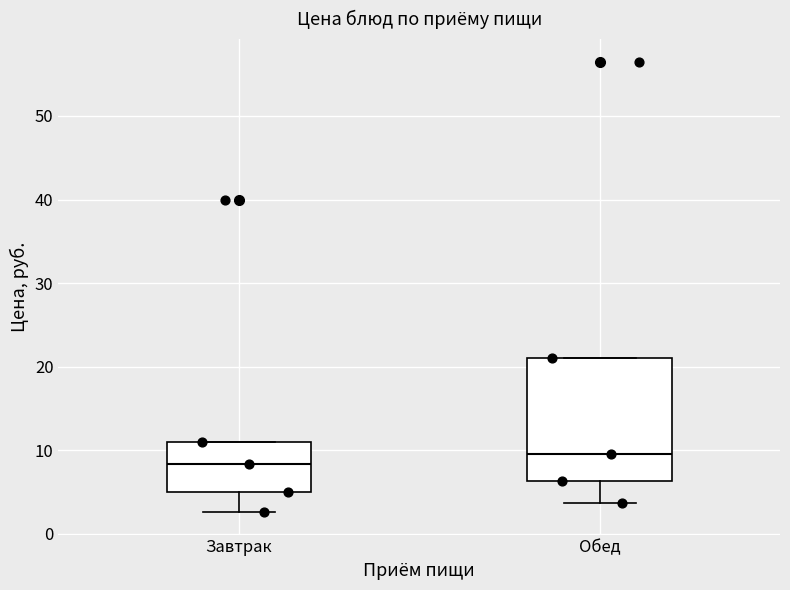

Where does the median line of the box for Обед sit on the y-axis? The values are not printed on the chart, so give them approximately, as read against the axis.

10